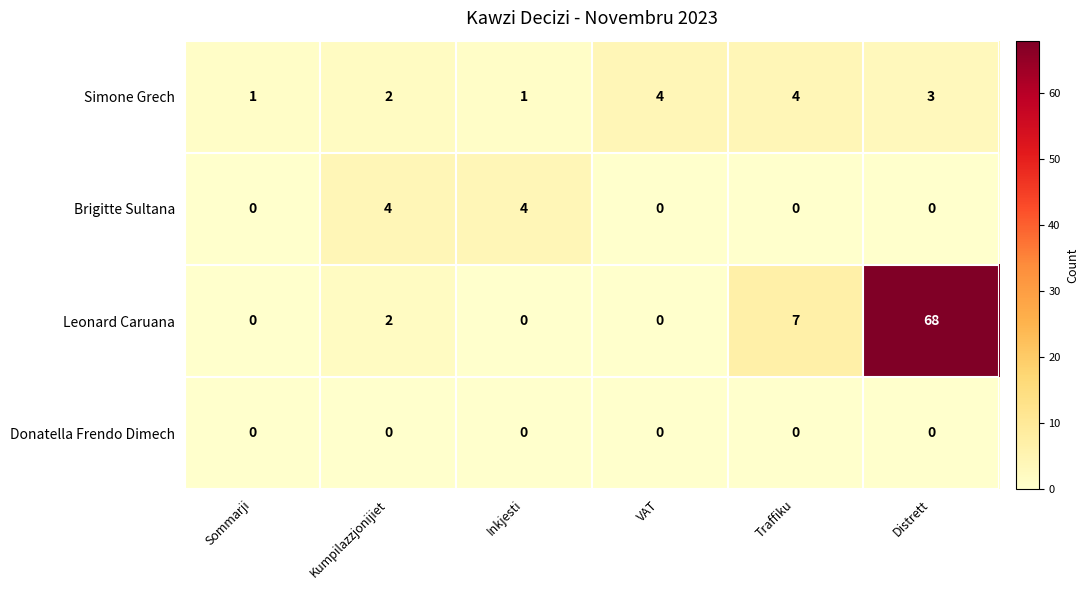

How many categories are shown in the chart?

6